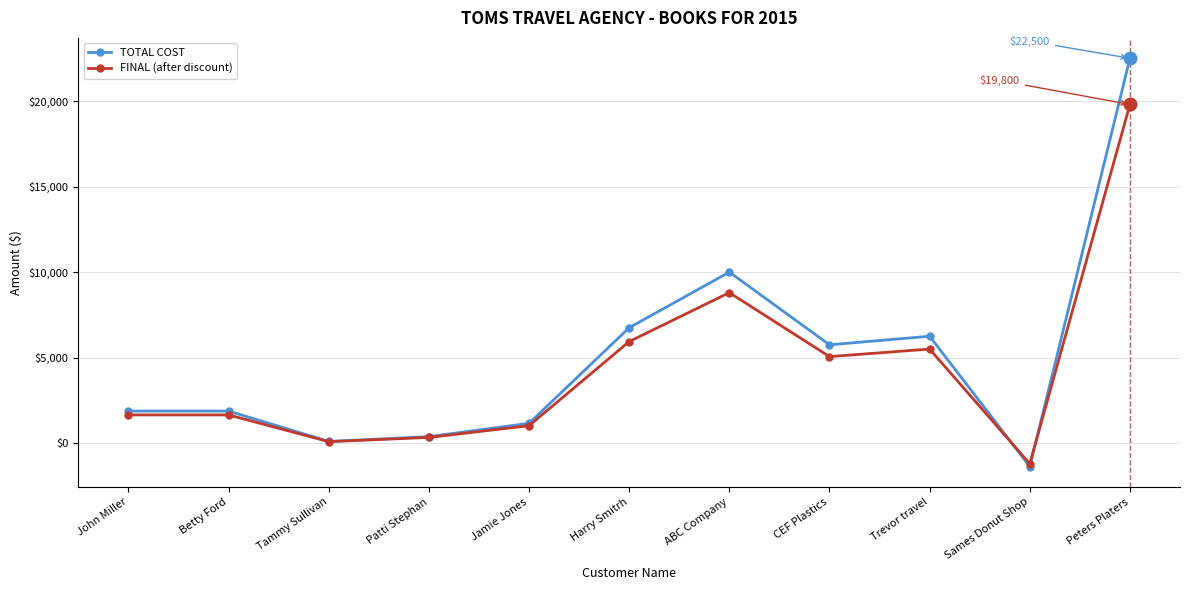

Reading left to right, transcribe all the data shown in this chart.

TOTAL COST: 1875.0	1875.0	100.0	380.0	1160.0	6750.0	10000.0	5750.0	6250.0	-1368.0	22500.0
FINAL (after discount): 1650.0	1650.0	88.0	334.4	1020.8	5940.0	8800.0	5060.0	5500.0	-1203.8	19800.0